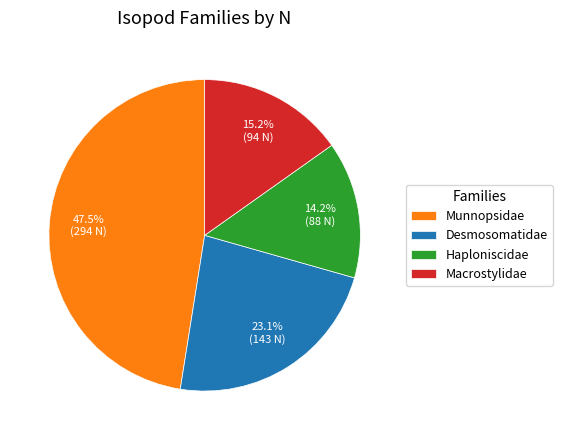

To the nearest percent, what is the difference between the largest and smallest slice percentages?

33%